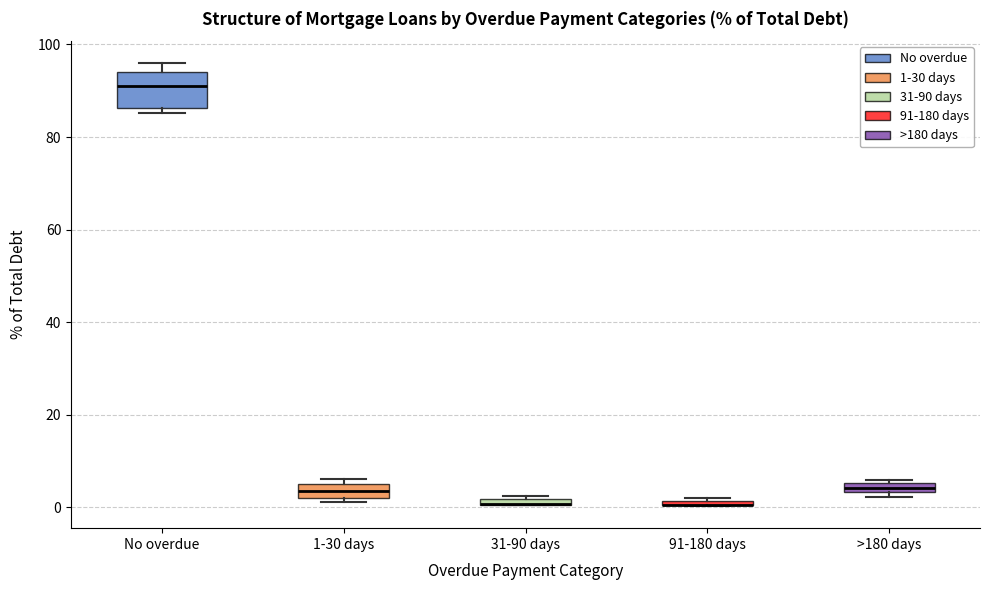

Which box is the tallest, from its lower edge to its upper edge?

No overdue